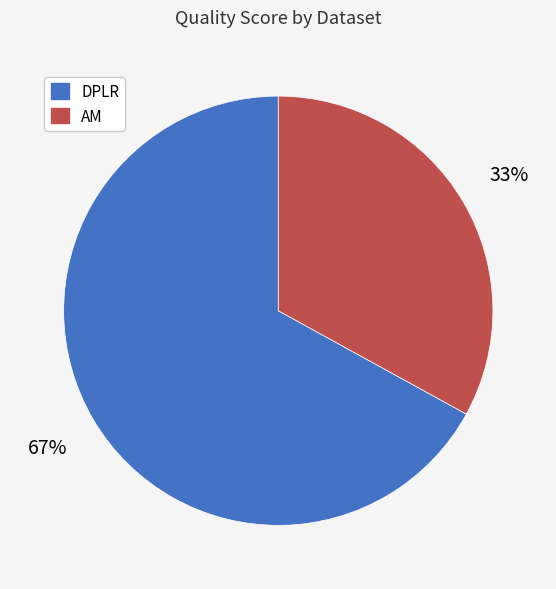

Between DPLR and AM, which is larger?

DPLR